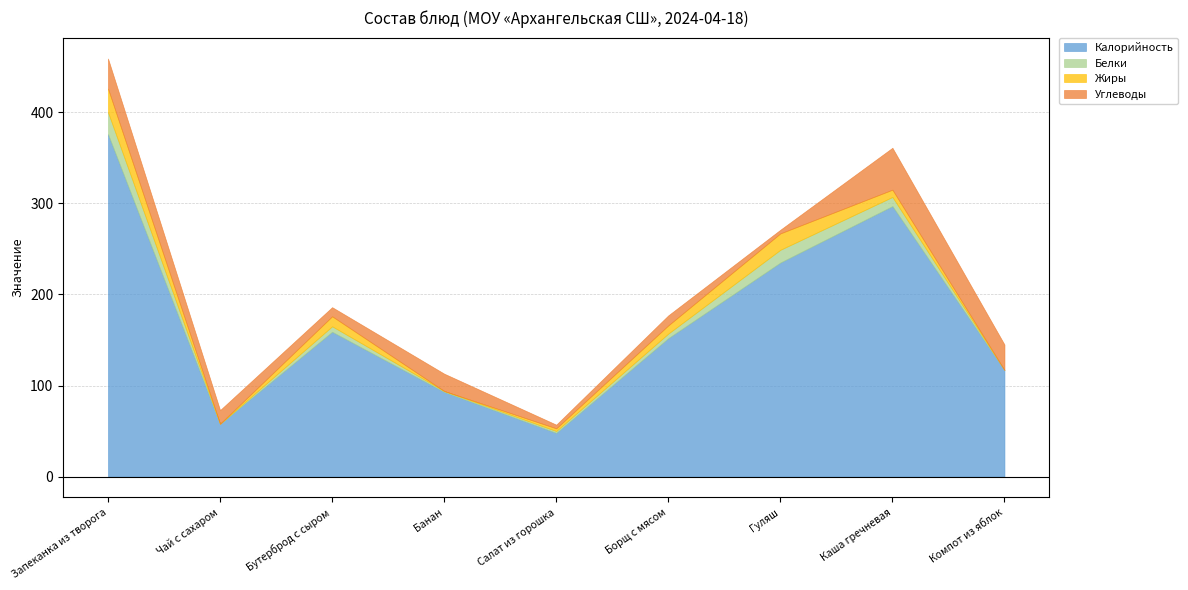

How many intersections are there between Белки and Углеводы?

2